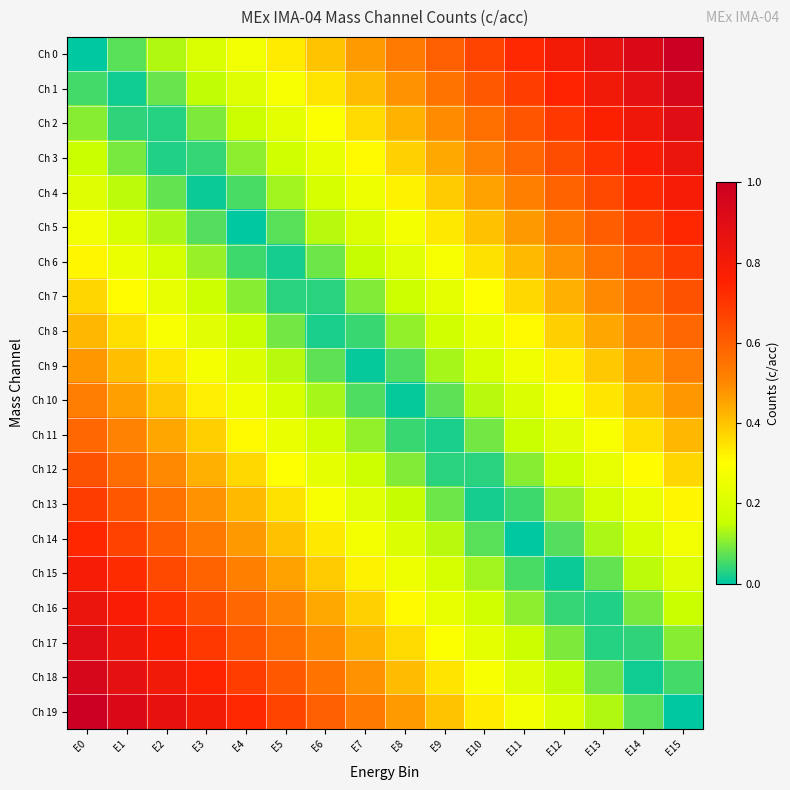

Rank the series at E15 from highest to lowest value.

Ch 0, Ch 1, Ch 2, Ch 3, Ch 4, Ch 5, Ch 6, Ch 7, Ch 8, Ch 9, Ch 10, Ch 11, Ch 12, Ch 13, Ch 14, Ch 15, Ch 16, Ch 17, Ch 18, Ch 19